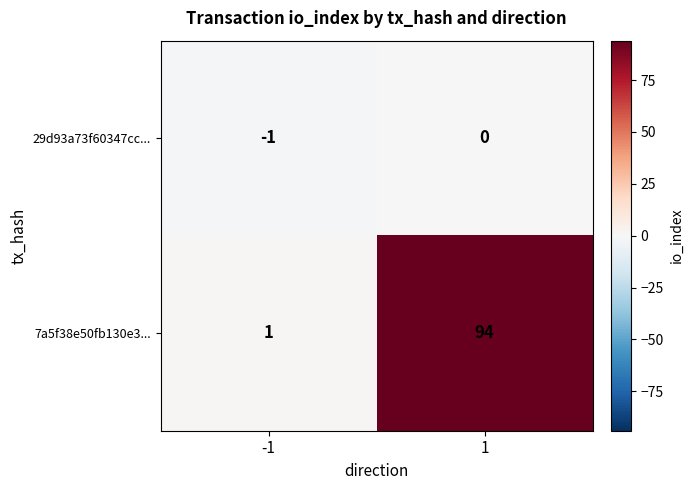

What is the sum of all 7a5f38e50fb130e3... values?

95